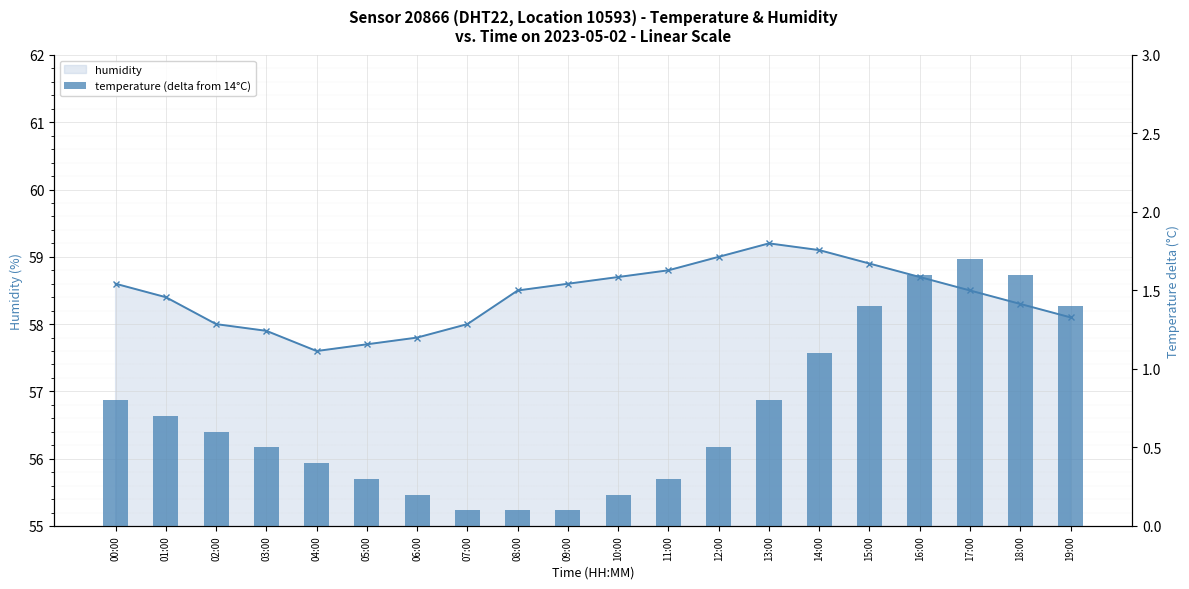

Reading left to right, what are all the values shown in this chart?

00:00=0.8	01:00=0.7	02:00=0.6	03:00=0.5	04:00=0.4	05:00=0.3	06:00=0.2	07:00=0.1	08:00=0.1	09:00=0.1	10:00=0.2	11:00=0.3	12:00=0.5	13:00=0.8	14:00=1.1	15:00=1.4	16:00=1.6	17:00=1.7	18:00=1.6	19:00=1.4